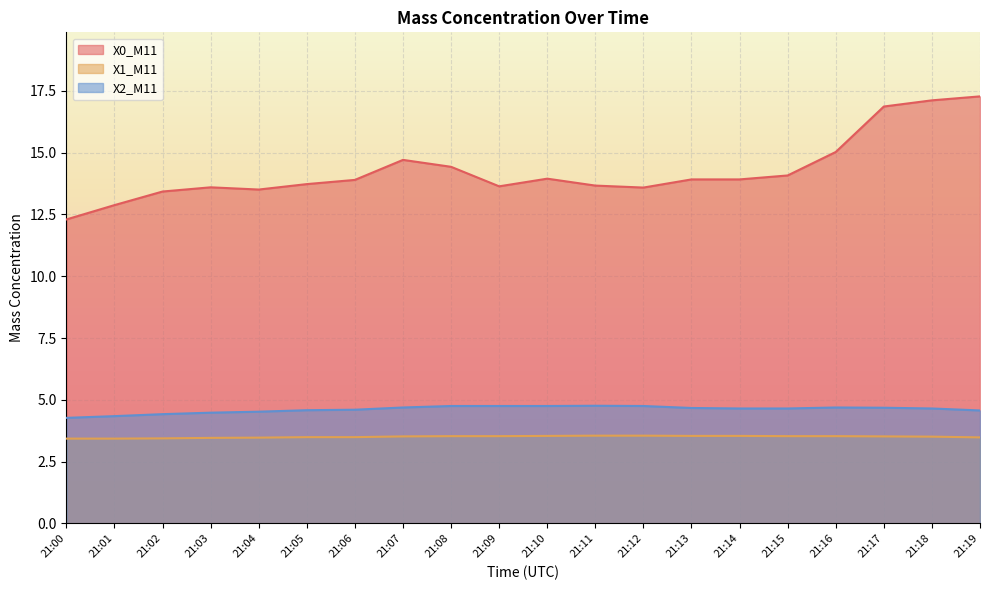

How many lines are shown in the chart?

3